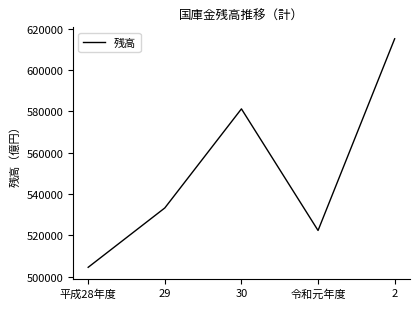

What is the difference between the values at 令和元年度 and 2?

92841